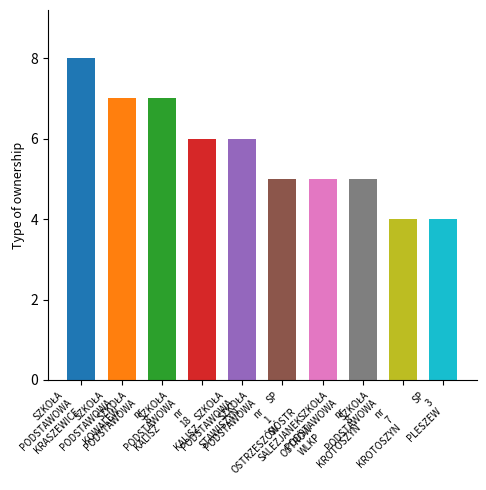

List the labels in order of value, smallest first.

SZKOŁA PODSTAWOWA nr 7 KROTOSZYN, SP 3 PLESZEW, SZKOŁA PODSTAWOWA nr 1 OSTRZESZÓW, SP  SIÓSTR SALEZJANEK OSTRÓW WLKP, SZKOŁA PODSTAWOWA nr 8 KROTOSZYN, SZKOŁA PODSTAWOWA nr 18 KALISZ, SZKOŁA PODSTAWOWA STAWISZYN, SZKOŁA PODSTAWOWA KOWALEW, SZKOŁA PODSTAWOWA nr 8 KALISZ, SZKOŁA PODSTAWOWA KRASZEWICE